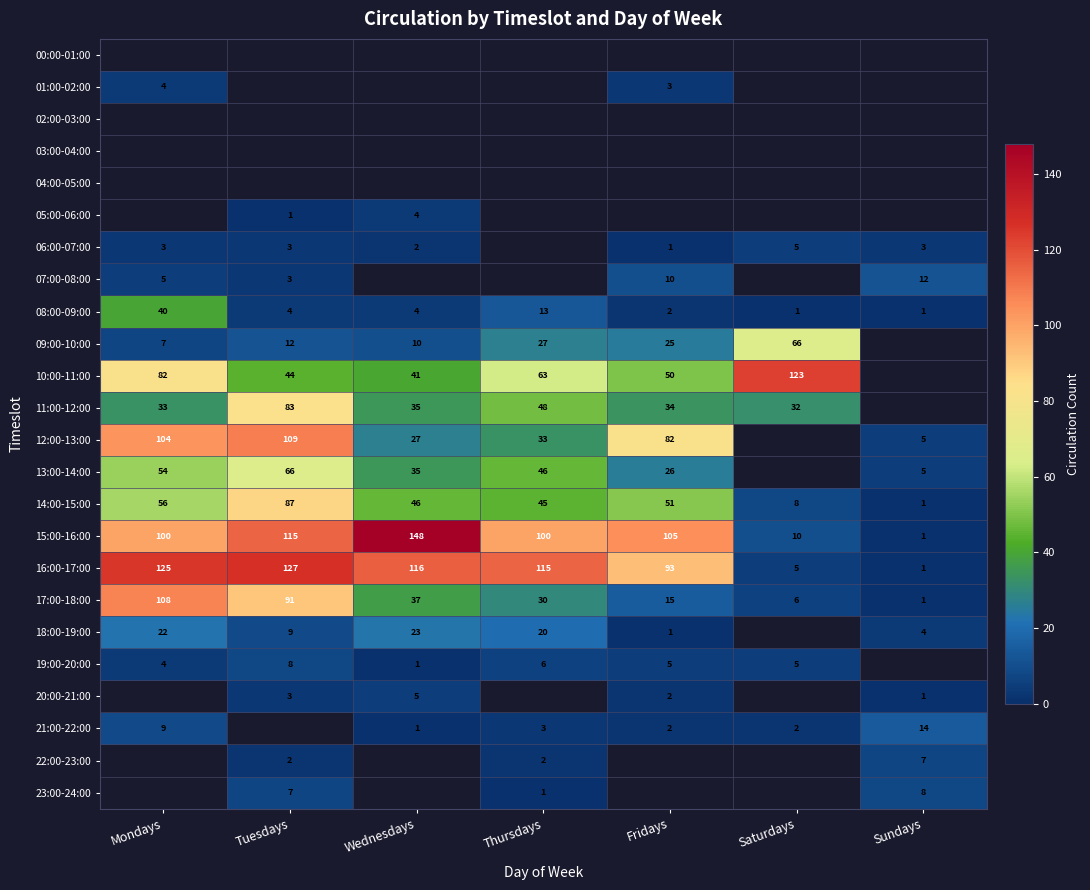

True or false: 20:00-21:00 has a value of 3 at Fridays.

False